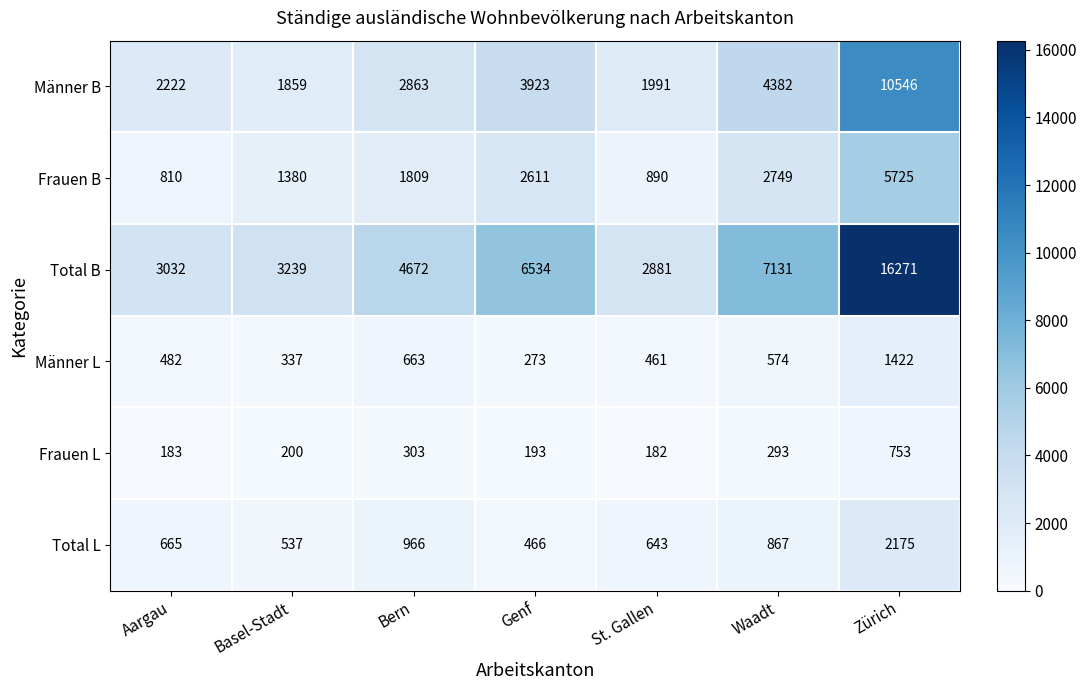

Which series has the largest total across all categories?

Total B